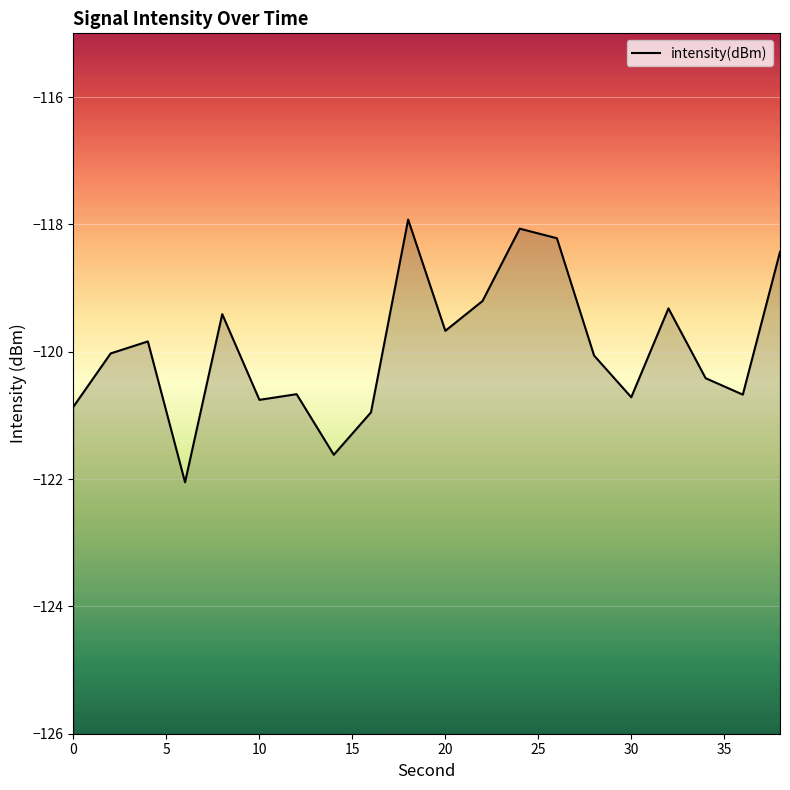

Reading left to right, extract all data points from this chart.

0=-120.9	2=-120.0	4=-119.8	6=-122.1	8=-119.4	10=-120.8	12=-120.7	14=-121.6	16=-121.0	18=-117.9	20=-119.7	22=-119.2	24=-118.1	26=-118.2	28=-120.1	30=-120.7	32=-119.3	34=-120.4	36=-120.7	38=-118.4